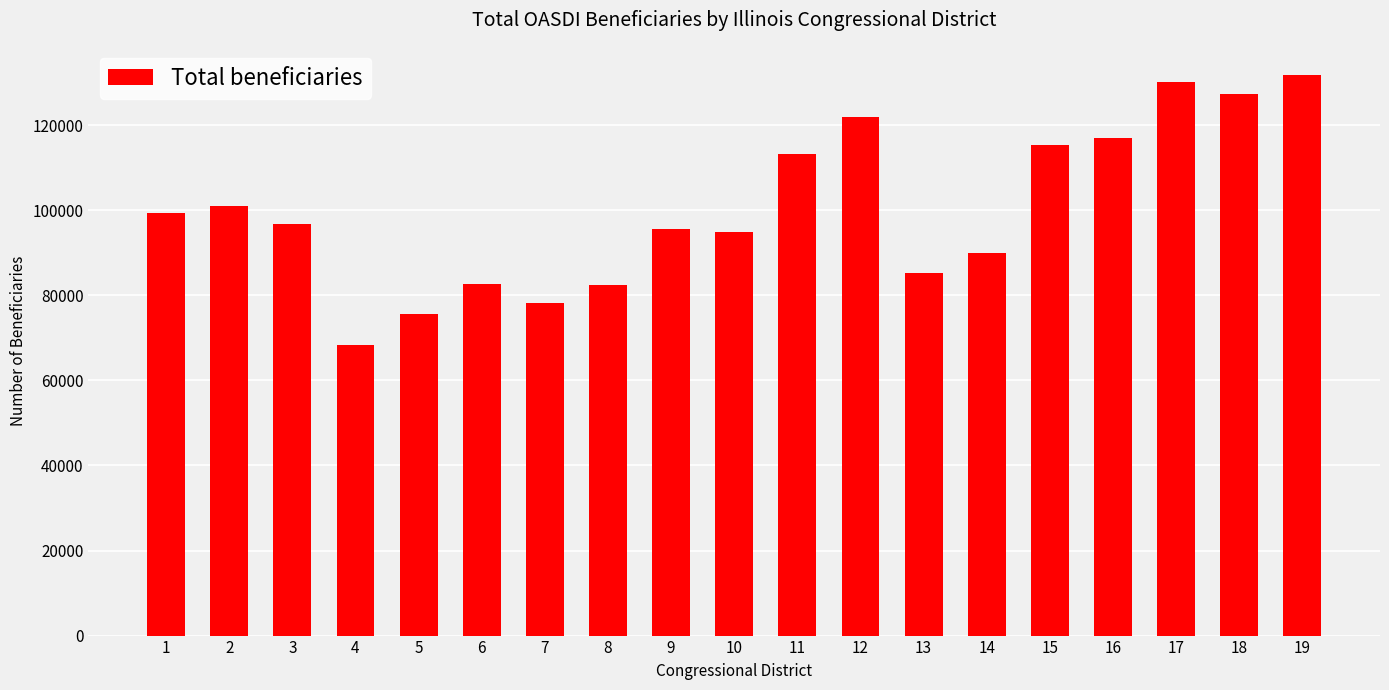

What is the average value?

100340